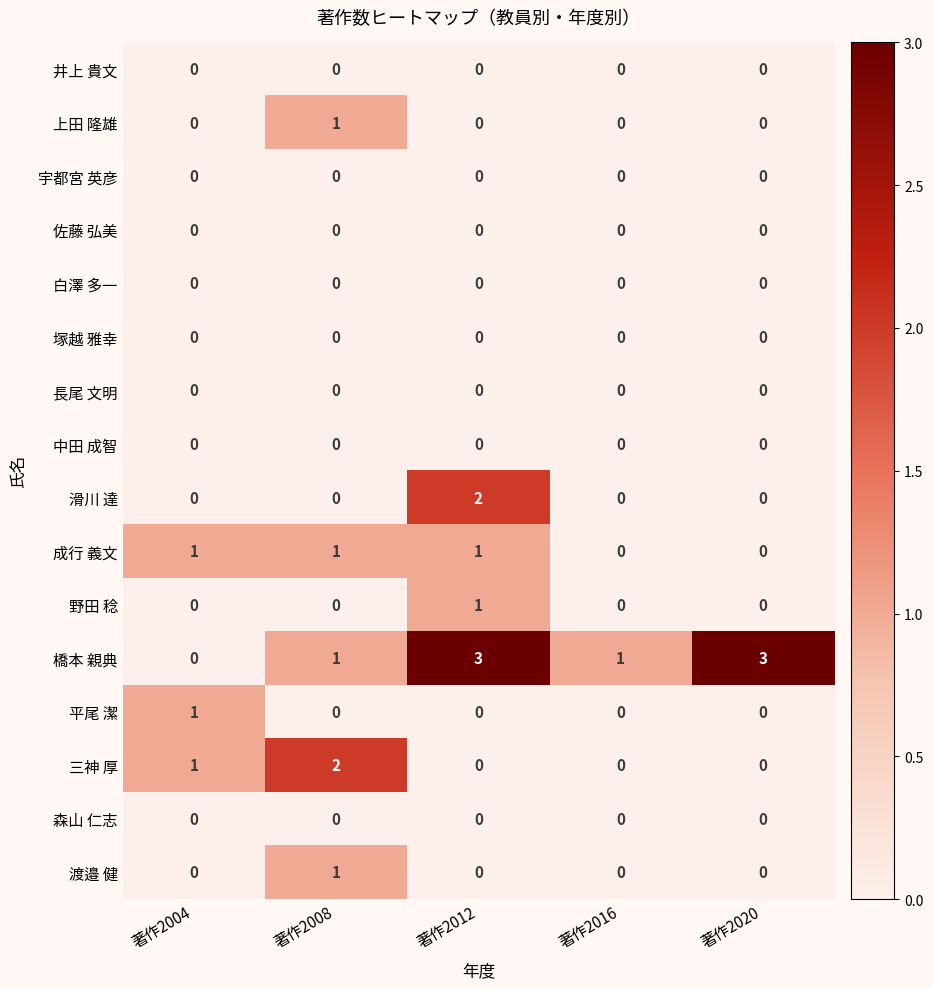

What is the sum of all 橋本 親典 values?

8